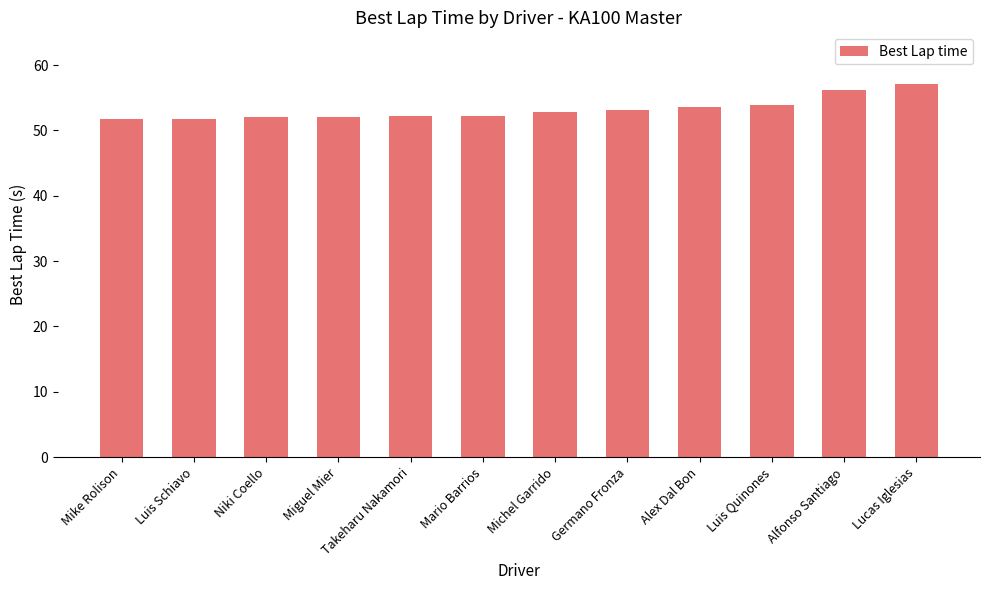

What is the value of the 4th bar from the left?

52.1